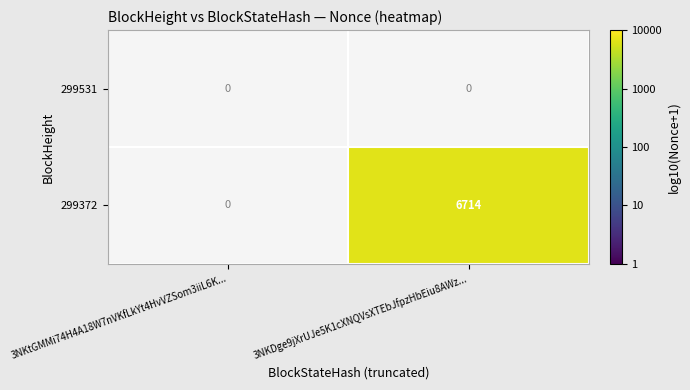

Rank the series at 3NKtGMMi74H4A18W7nVKfLkYt4HvVZSom3iiL6K... from highest to lowest value.

299531, 299372